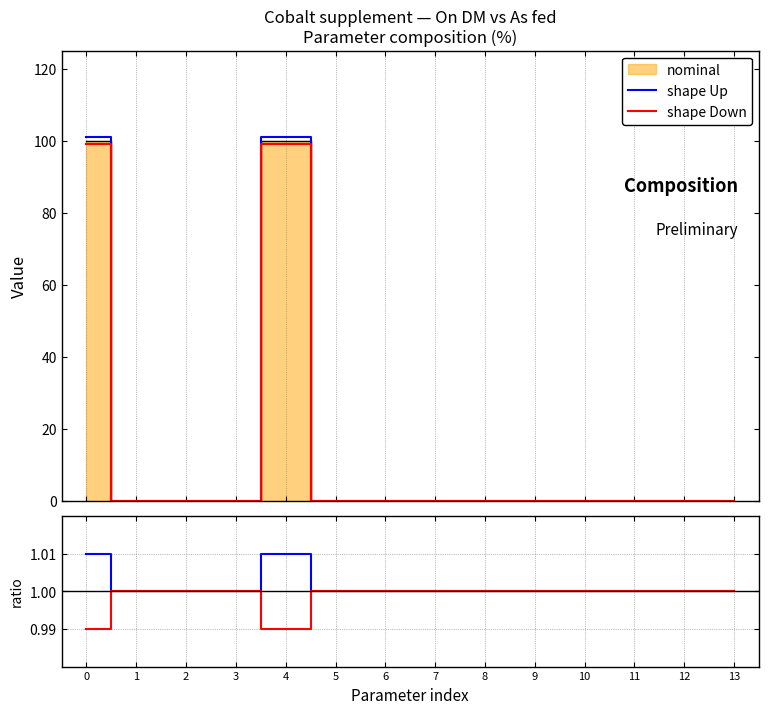

True or false: On DM and As fed cross at least once.

False